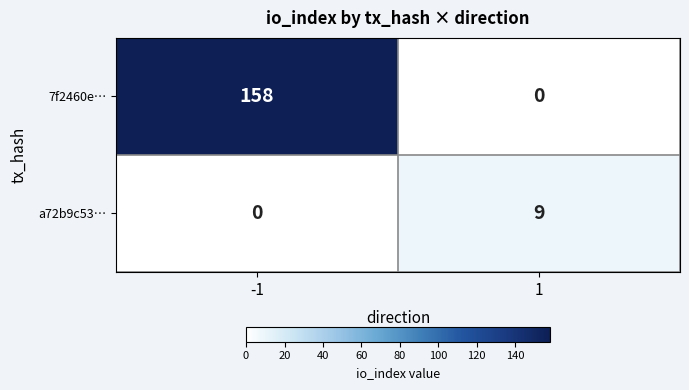

Count the number of categories in the chart.

2